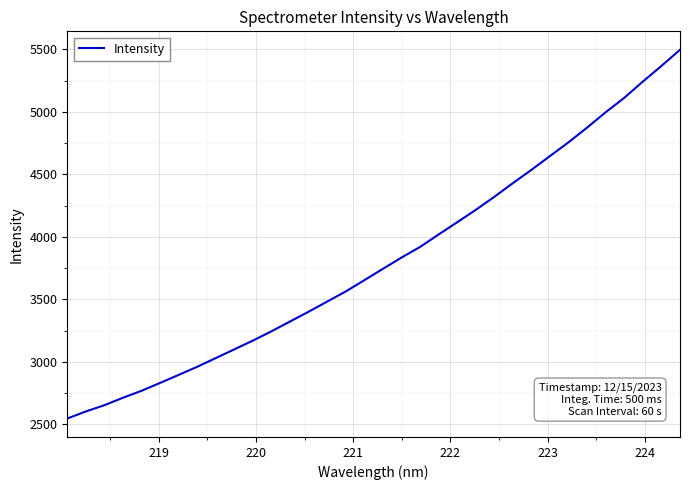

What is the smallest value displayed?

2546.6